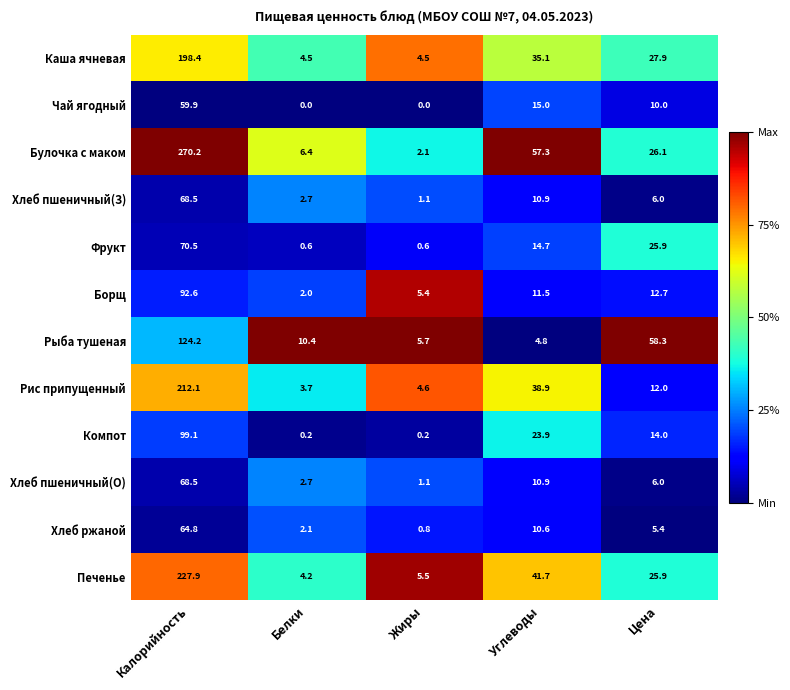

Which series has the largest range (max minus min)?

Булочка с маком